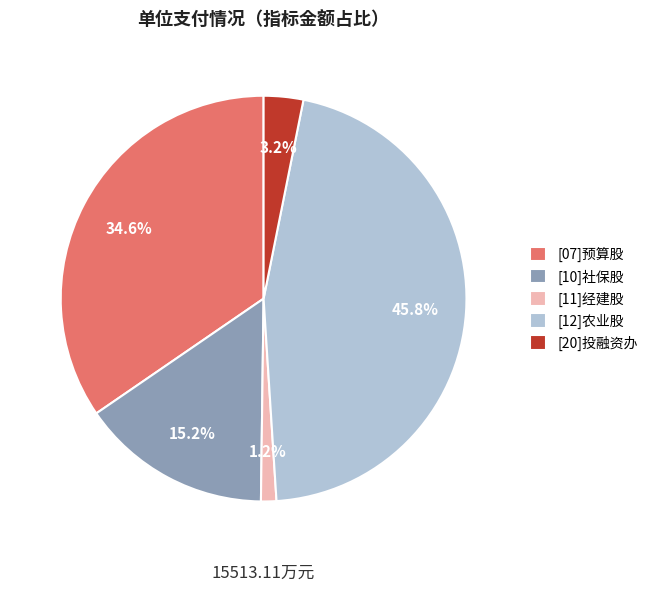

Combined, what portion of the pie is [11]经建股 and [20]投融资办?

4.4%